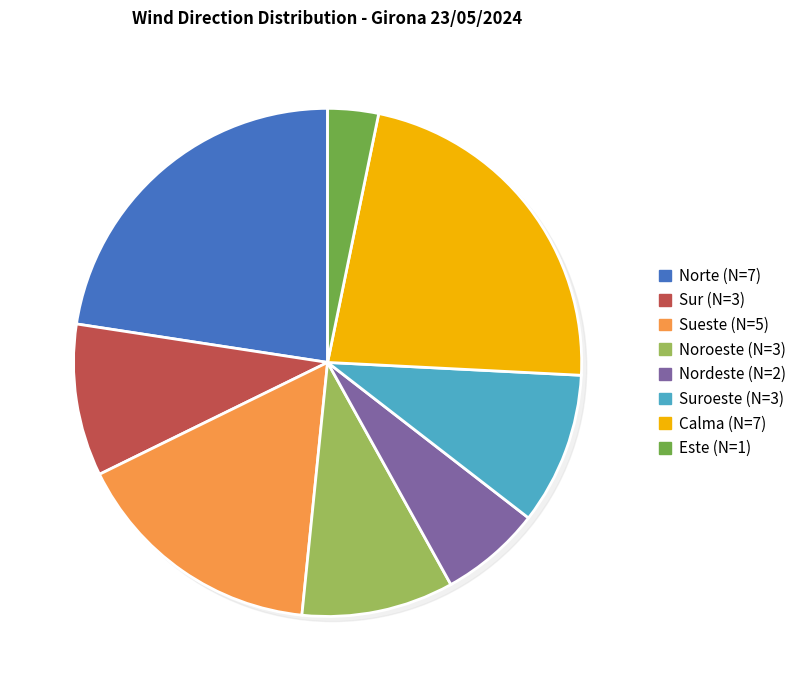

Which category has the smallest portion of the pie?

Este